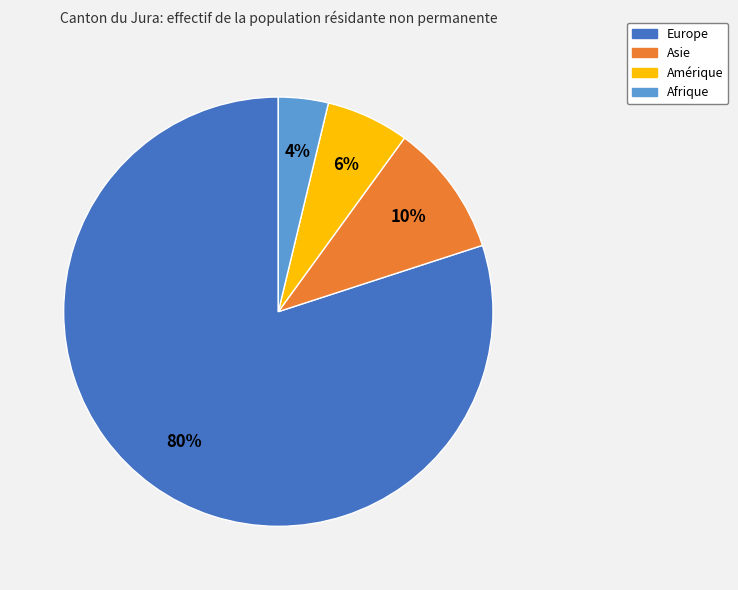

Is Amérique the majority of the pie?

No